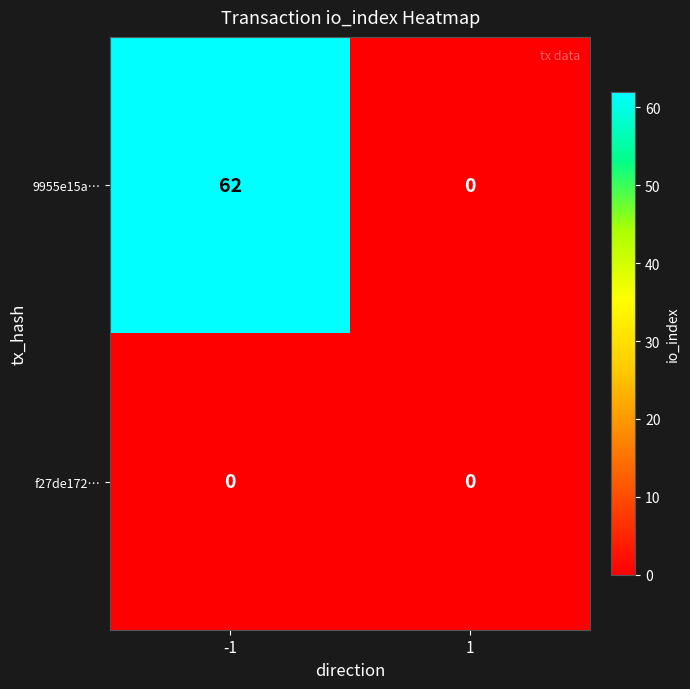

At how many categories does at least one series exceed 6?

1